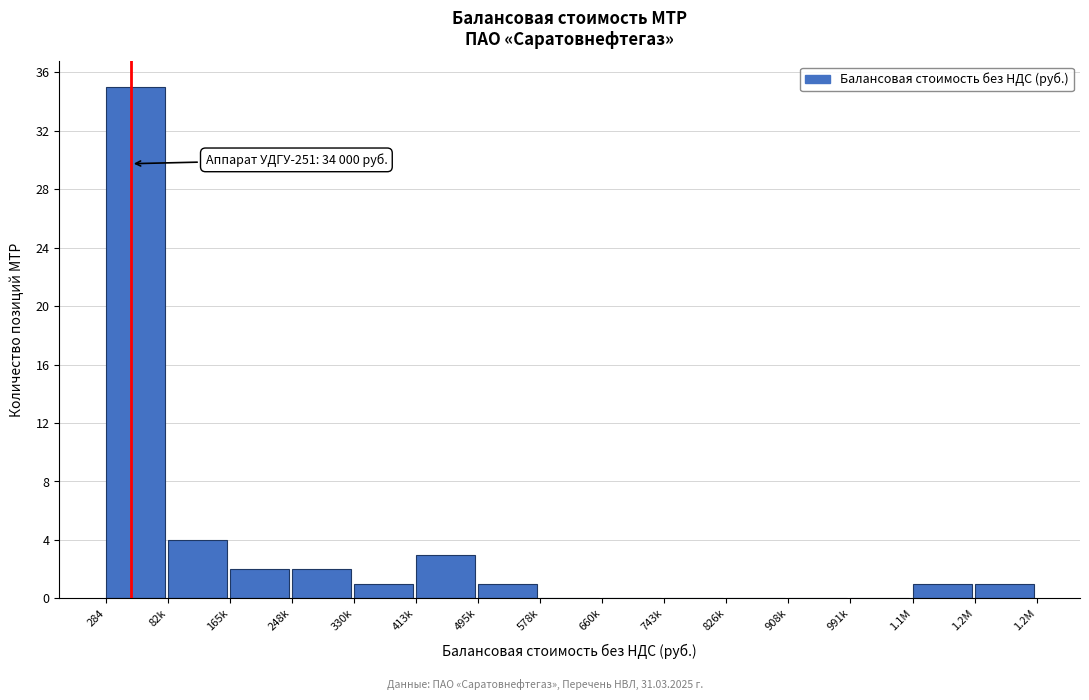

Reading left to right, what are all the values shown in this chart?

284=35	82k=4	165k=2	248k=2	330k=1	413k=3	495k=1	578k=0	660k=0	743k=0	826k=0	908k=0	991k=0	1.1M=1	1.2M=1